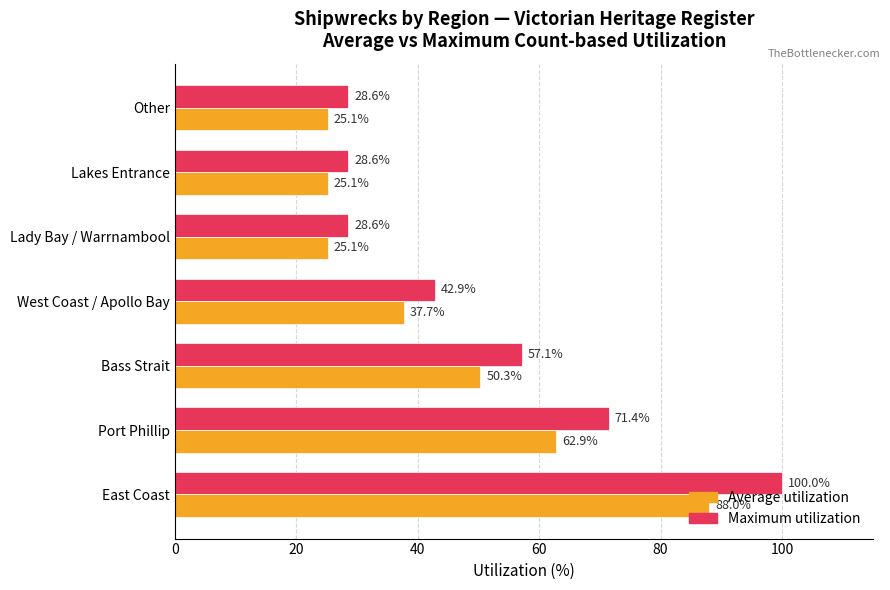

Which series has the widest spread of values?

Maximum utilization